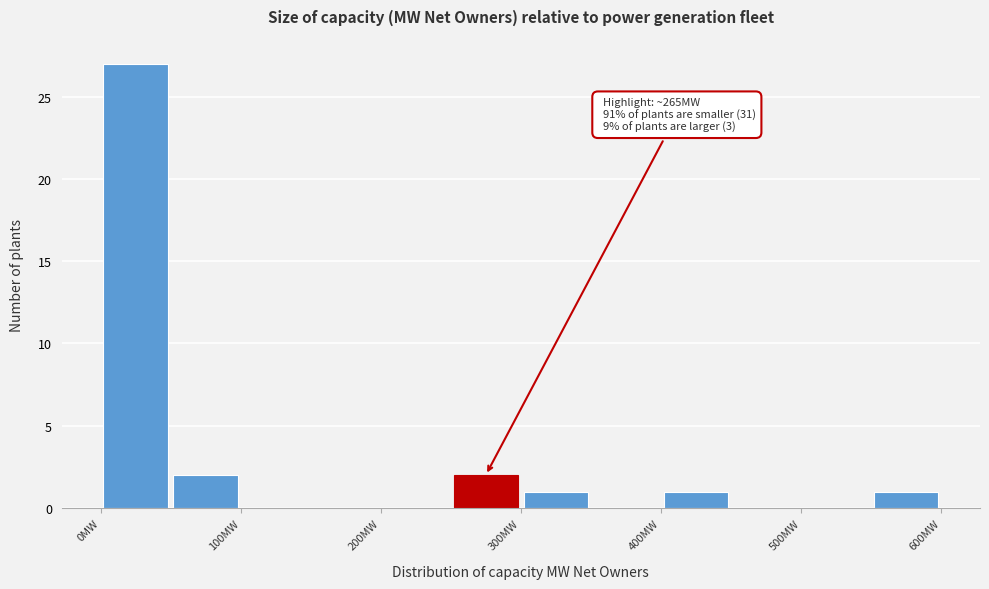

Which range on the x-axis has the tallest bar?

0 to 50